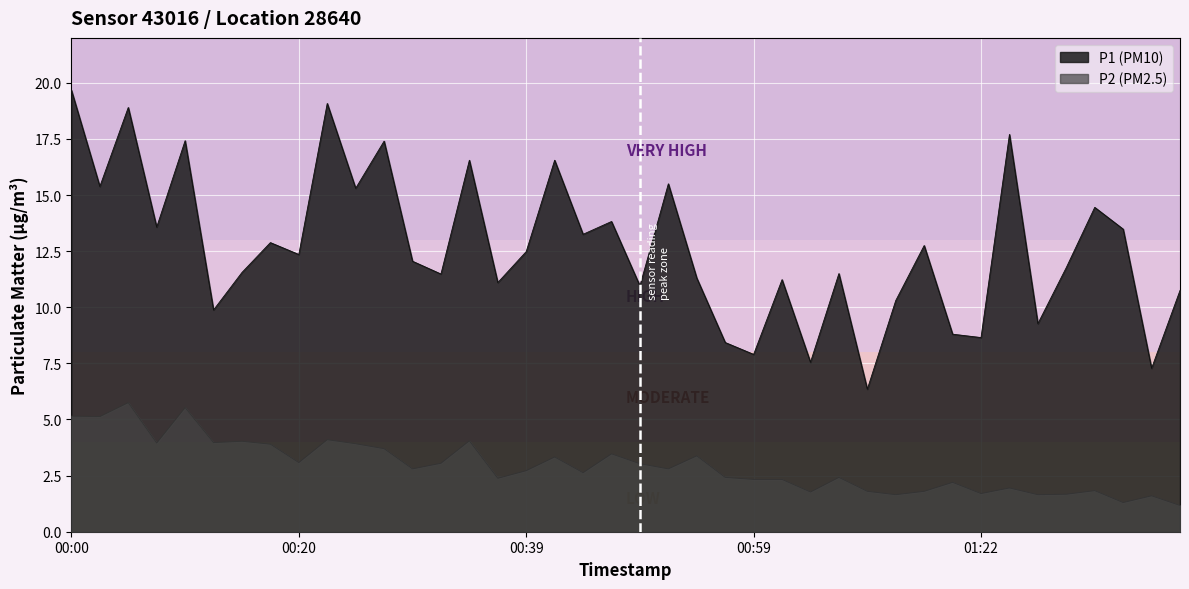

True or false: P2 and P1 cross at least once.

False